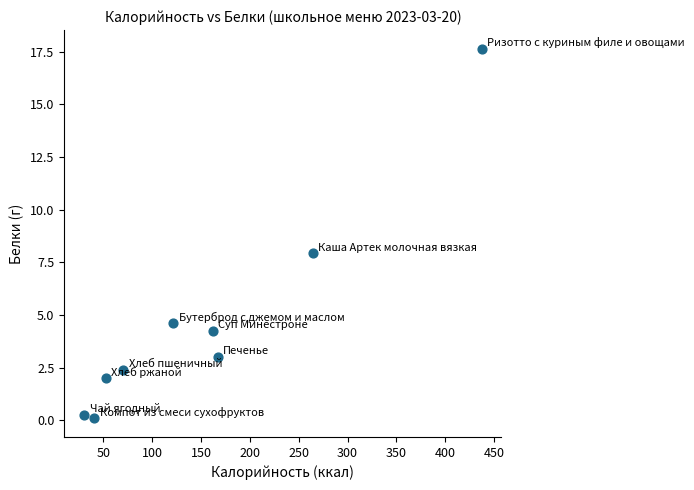

What is the range of Y values (max minus min)?

17.6